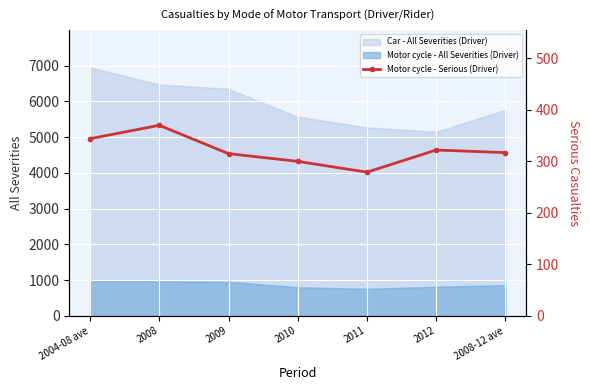

True or false: Motor cycle - All Severities (Driver) and Car - All Severities (Driver) cross at least once.

False